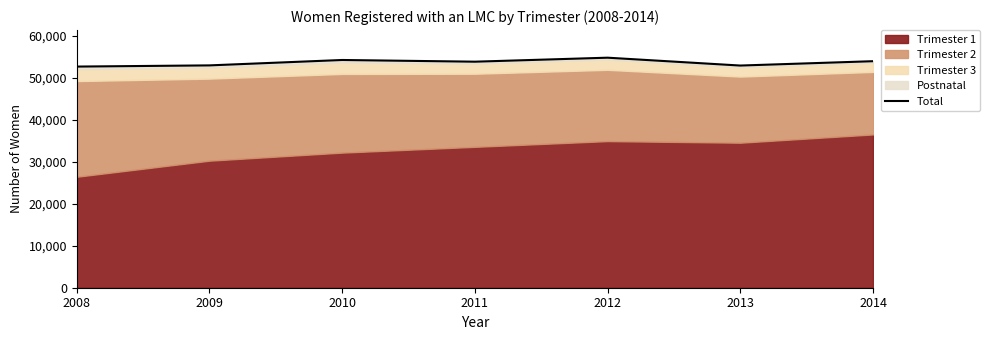

Reading left to right, extract all data points from this chart.

52733	53017	54305	53900	54853	52978	54016